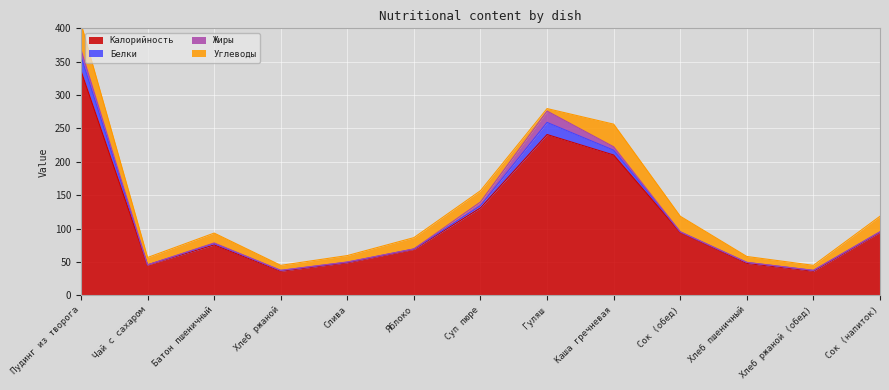

What is the sum of the Углеводы values at Суп пюре and Чай с сахаром?

27.9